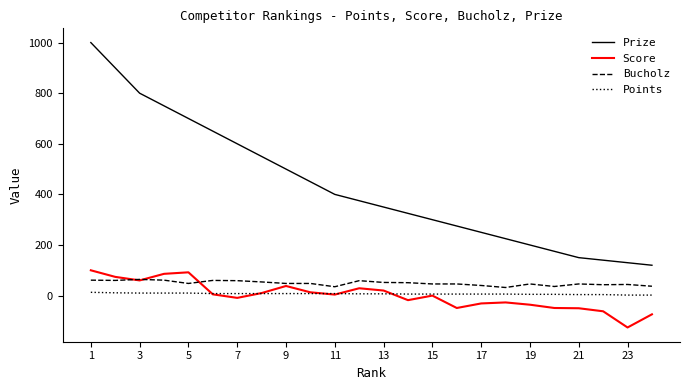

Which series has the largest total across all categories?

Prize